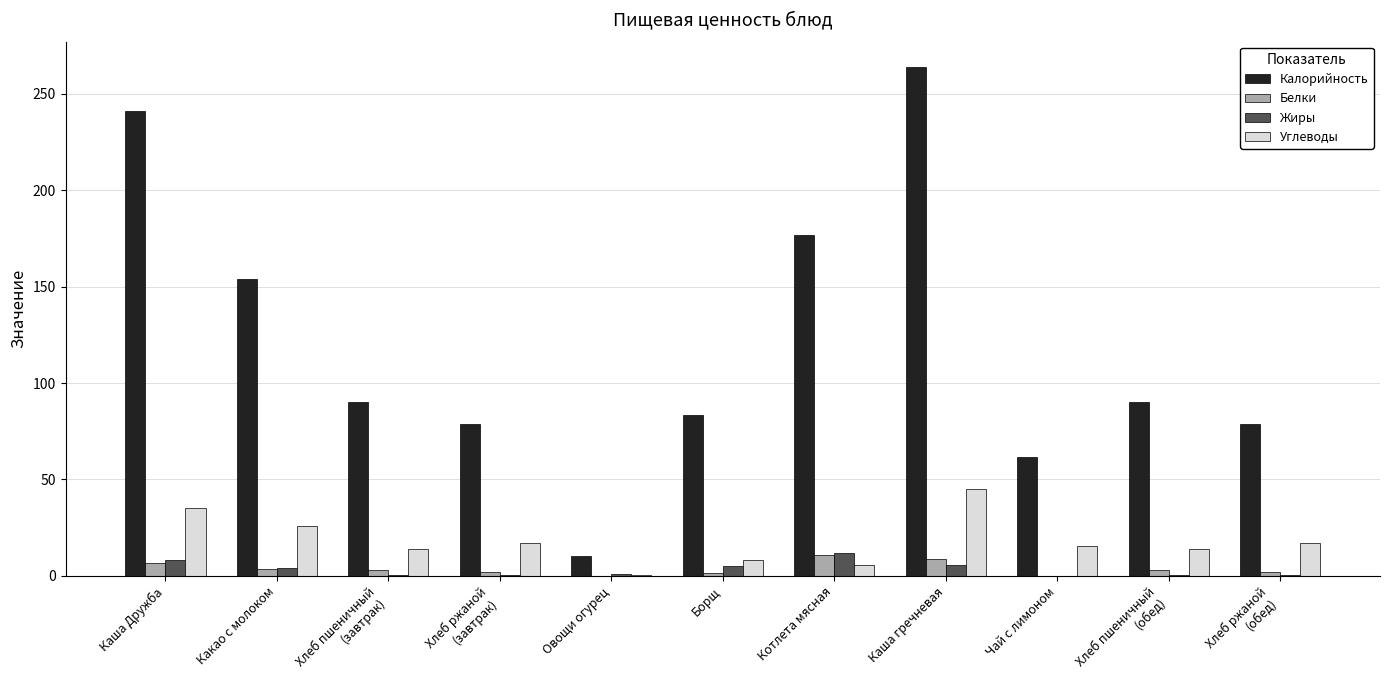

What is the greatest value displayed?

263.8